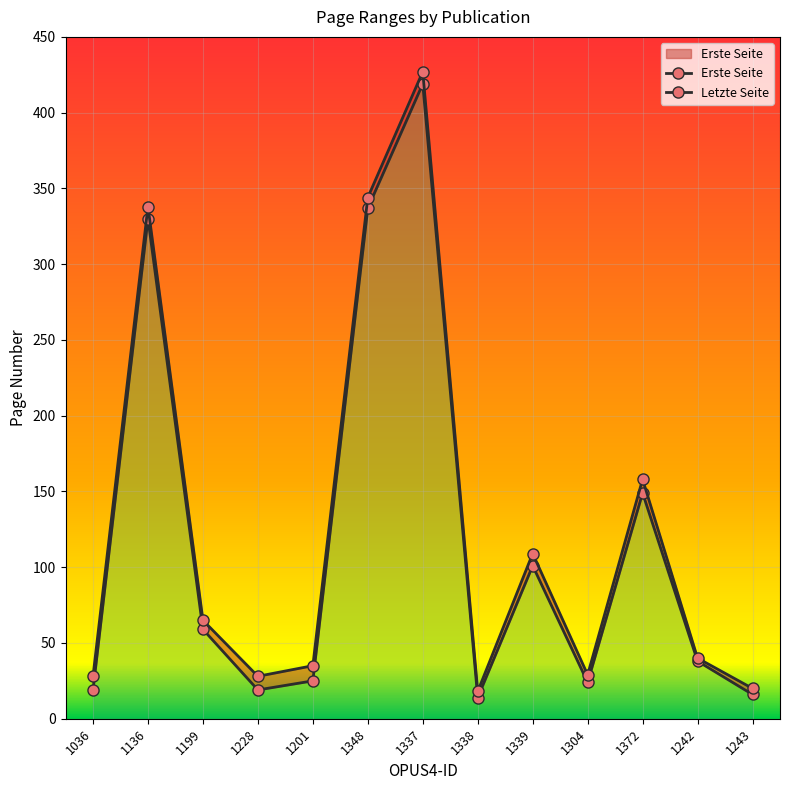

Which series changed the most between 1201 and 1348?

Erste Seite